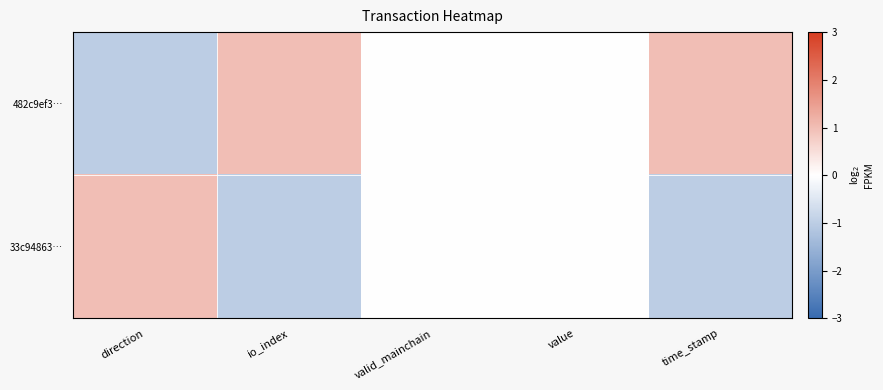

At which category is the sum across all series the highest?

direction